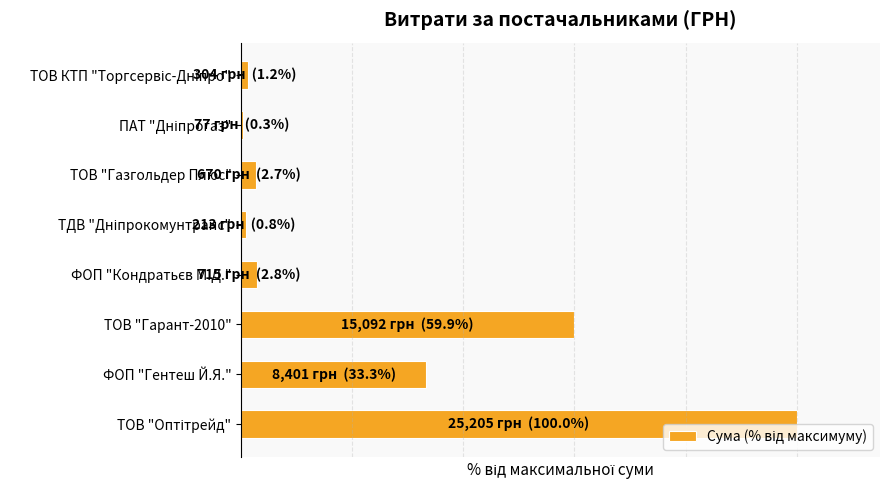

List the labels in order of value, smallest first.

ПАТ "Дніпрогаз", ТДВ "Дніпрокомунтранс", ТОВ КТП "Торгсервіс-Дніпро", ТОВ "Газгольдер Плюс", ФОП "Кондратьєв М.Д.", ФОП "Гентеш Й.Я.", ТОВ "Гарант-2010", ТОВ "Оптітрейд"